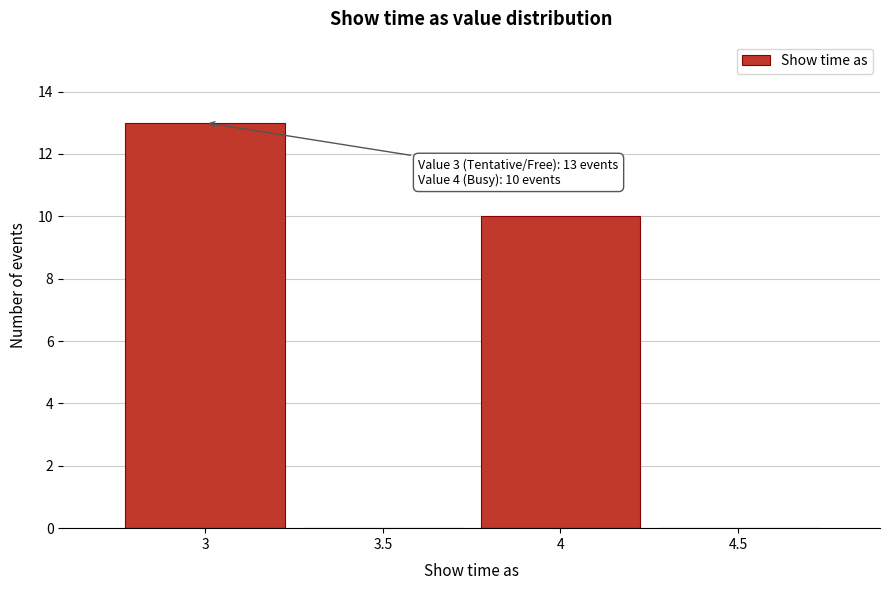

Reading right to left, extract all data points from this chart.

4.5=0	4=10	3.5=0	3=13